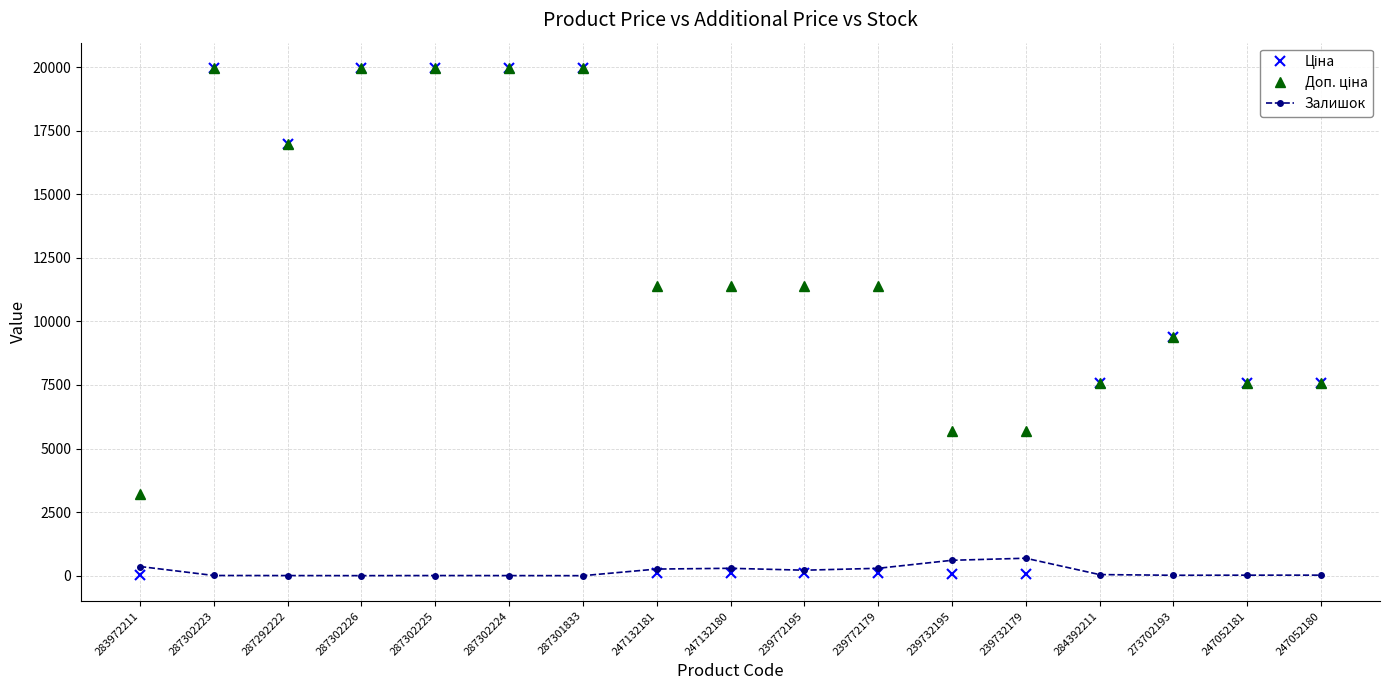

What is the total value across all series at 287302224?

39931.3